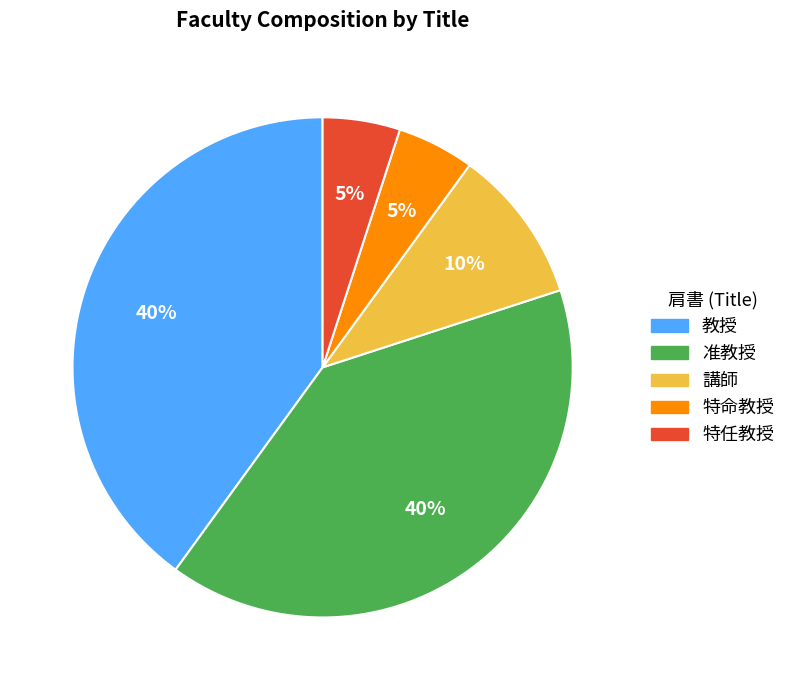

Does 特任教授 represent more than half of the total?

No